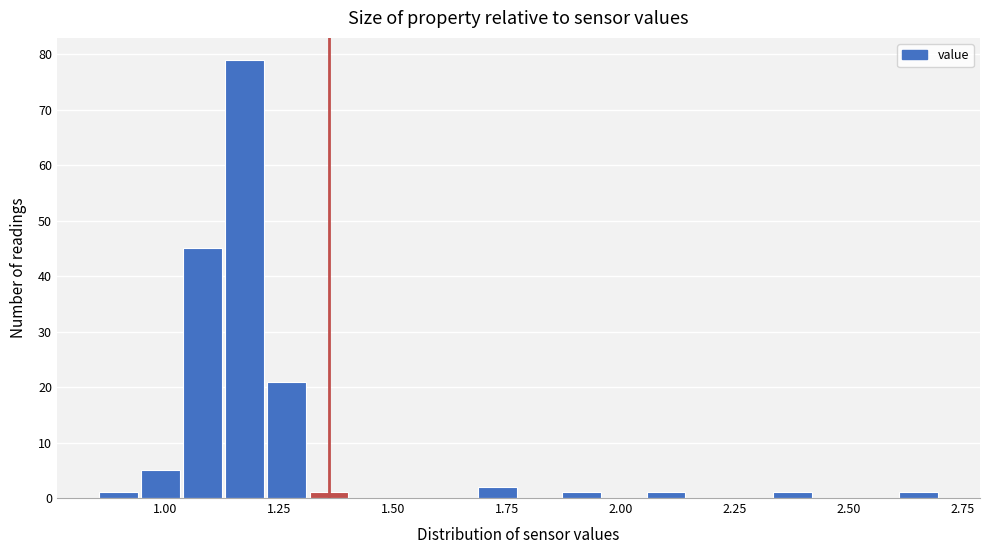

Around what value on the x-axis is the tallest bar? Give the approximate position of its centre, as read against the axis.

1.15